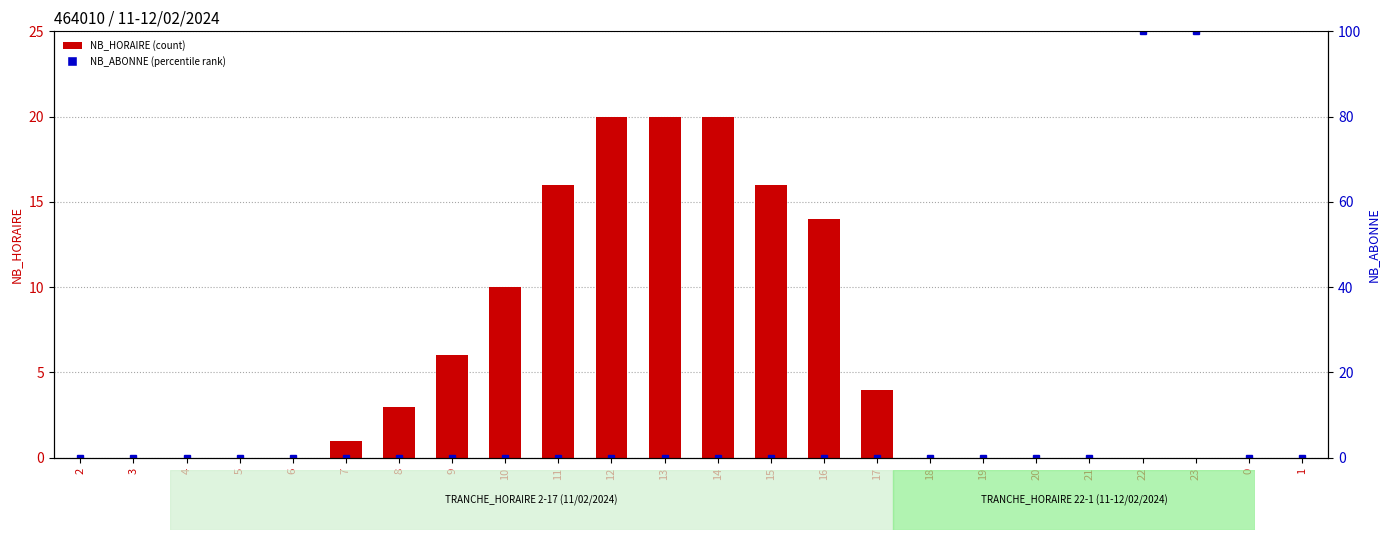

The NB_ABONNE (percentile rank) series shows -68 at 9. True or false?

False